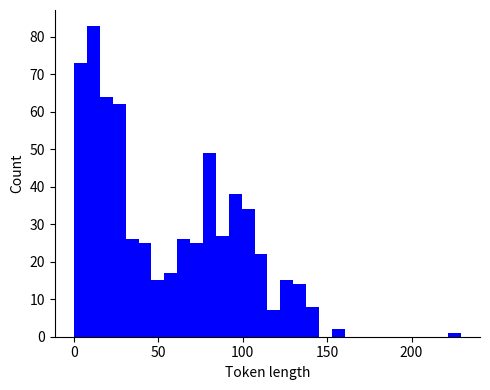

Around what value on the x-axis is the tallest bar? Give the approximate position of its centre, as read against the axis.

10